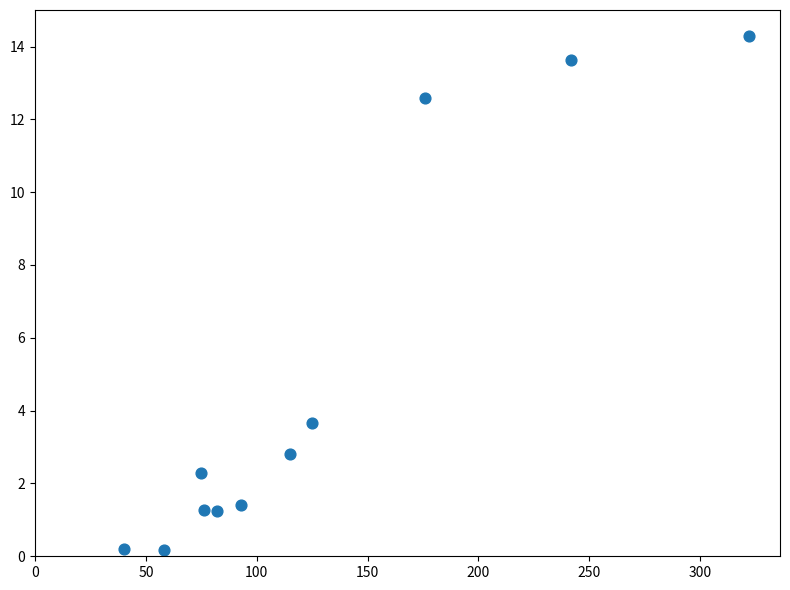

What is the average X value?

127.6